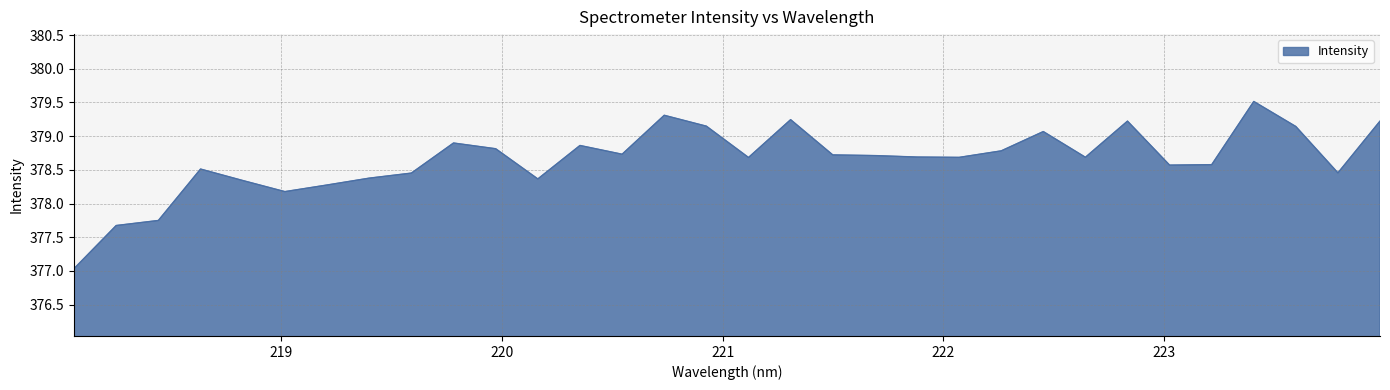

What is the greatest value displayed?

379.5